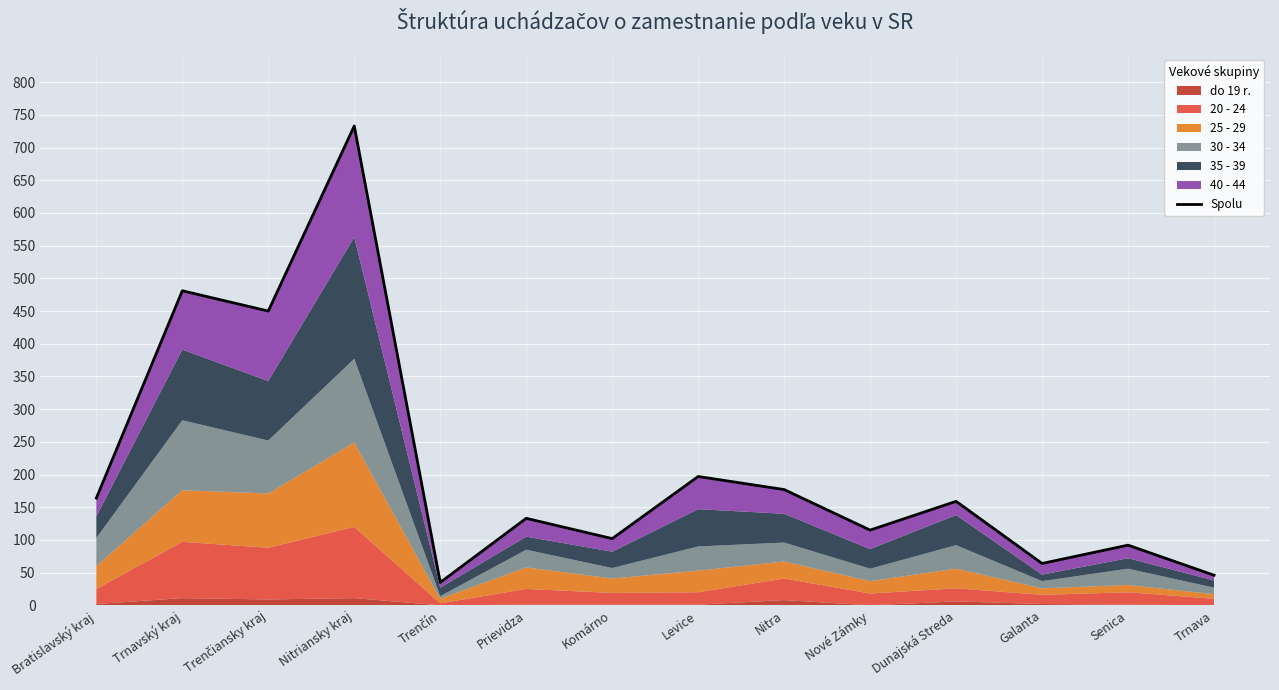

What is the difference between the values at Nitra and Senica?

85